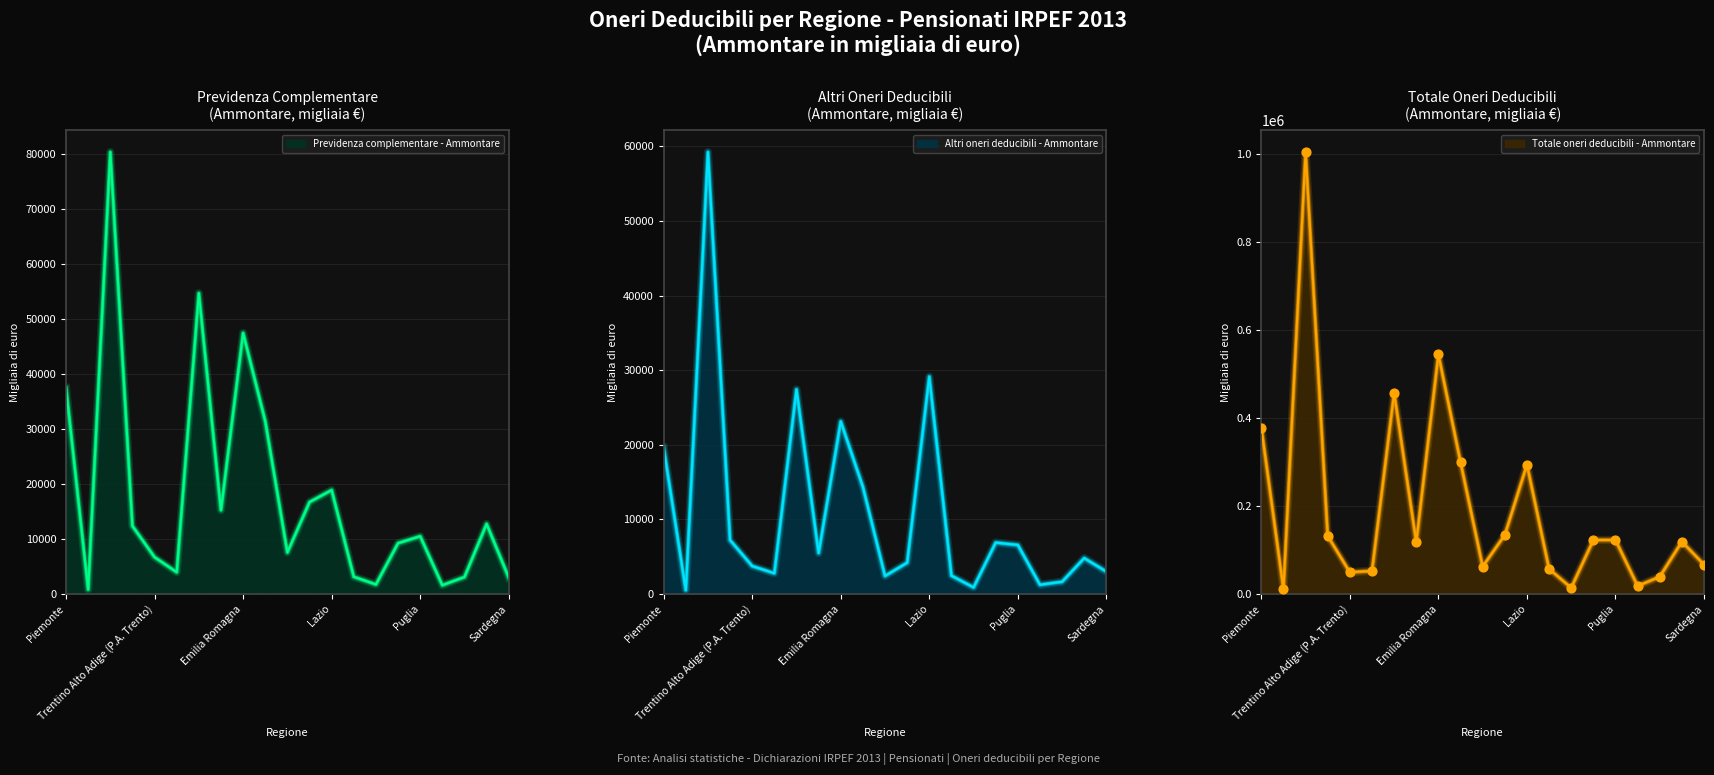

What are all the series names shown in the legend?

Previdenza complementare - Ammontare, Altri oneri deducibili - Ammontare, Totale oneri deducibili - Ammontare